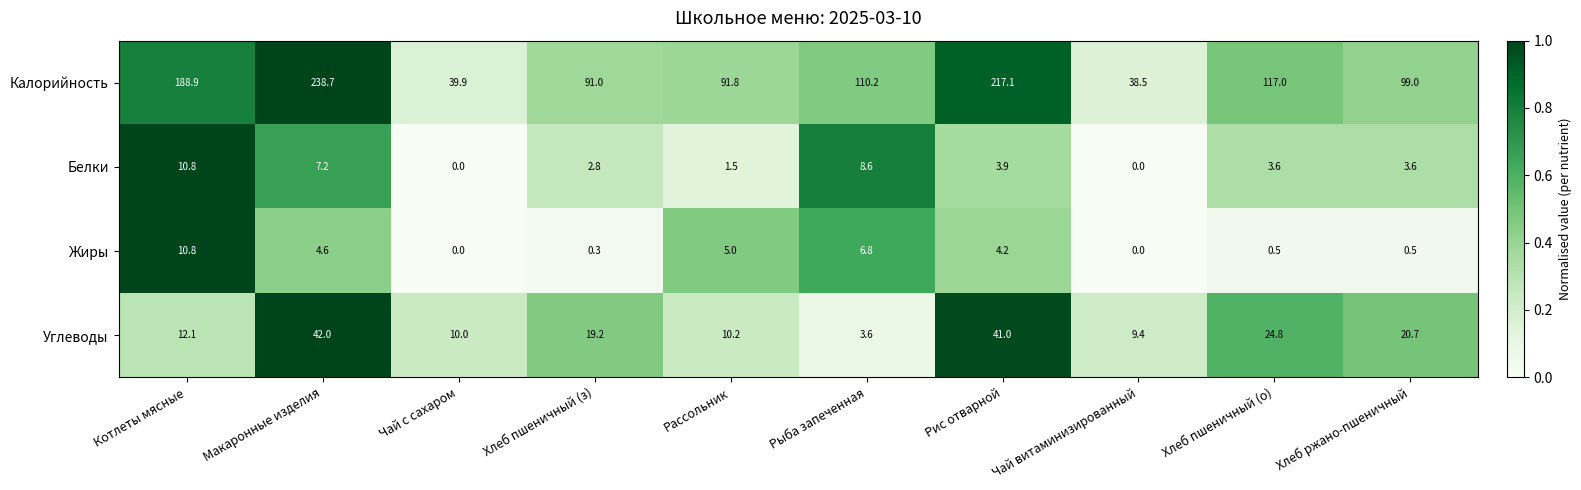

What is the total value across all series at Хлеб пшеничный (о)?

145.9